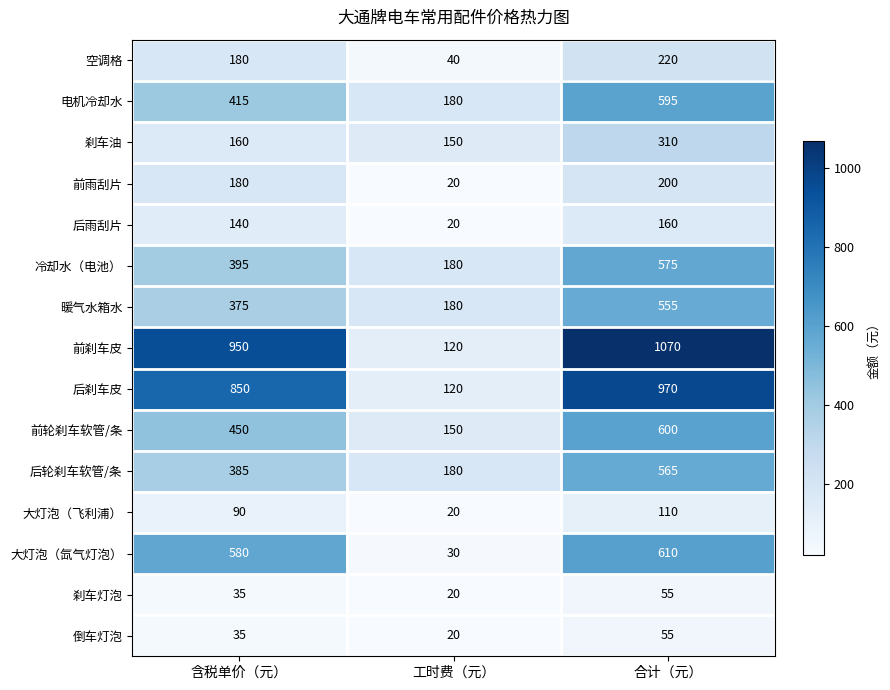

Where is 空调格 nearest to the value 130?

含税单价（元）